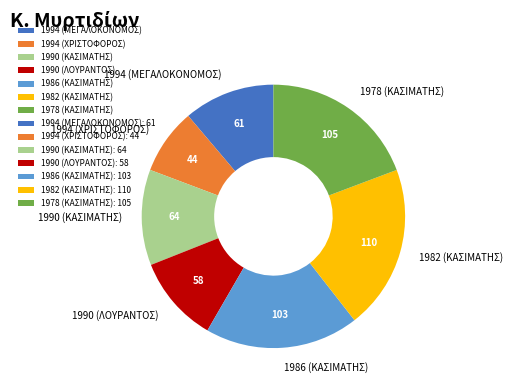

True or false: 1978 (ΚΑΣΙΜΑΤΗΣ) accounts for 5% of the total.

False